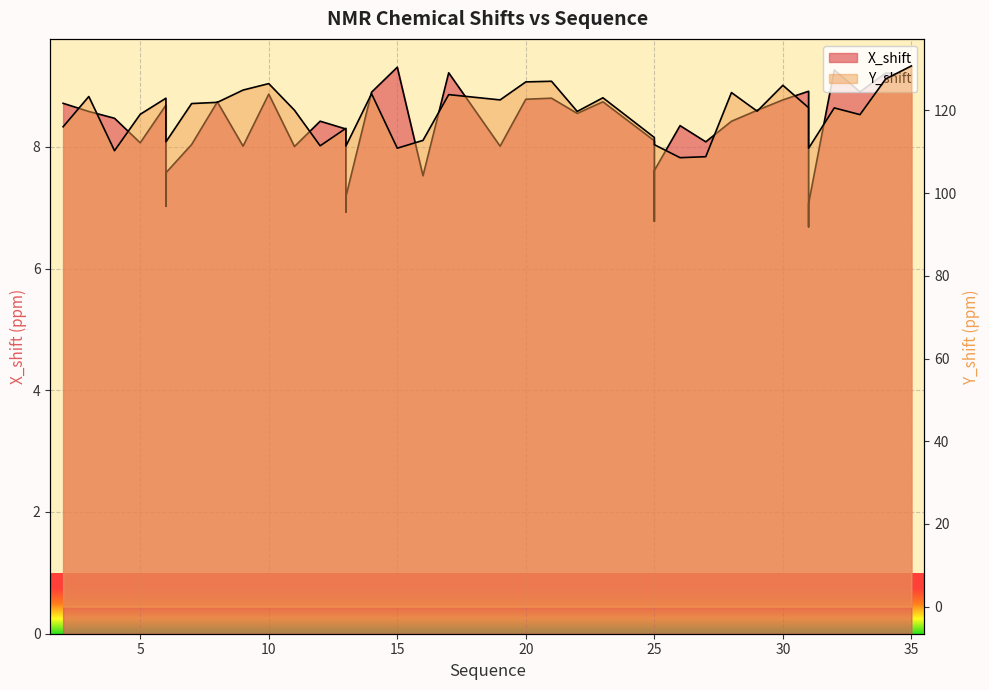

What is the difference between the highest and lowest values at 30?

117.3